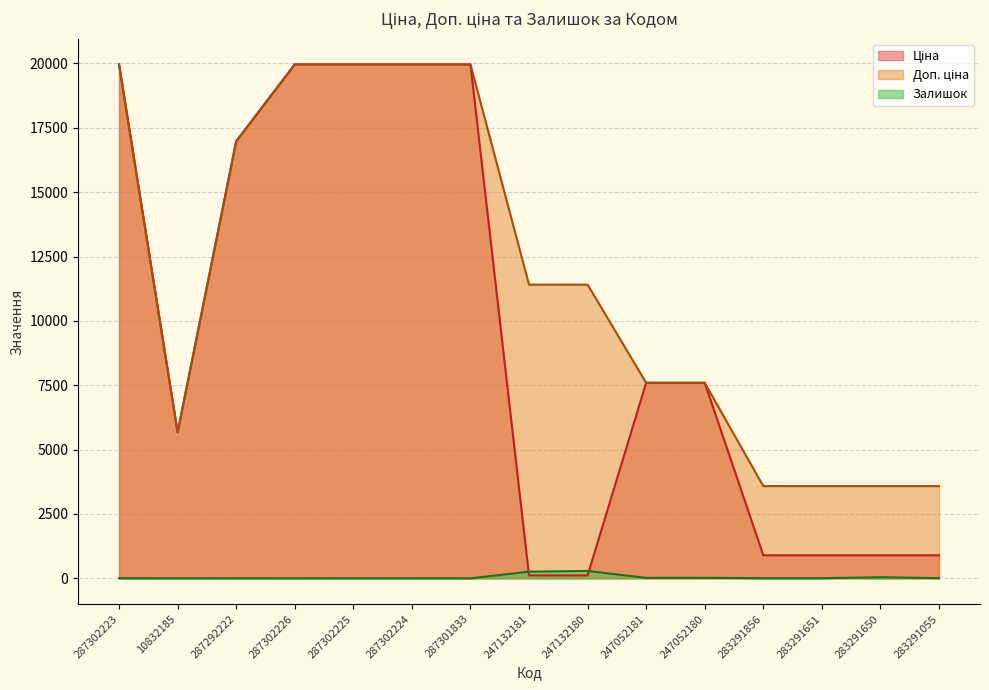

True or false: Ціна has a value of 1376.3 at 283291055.

False